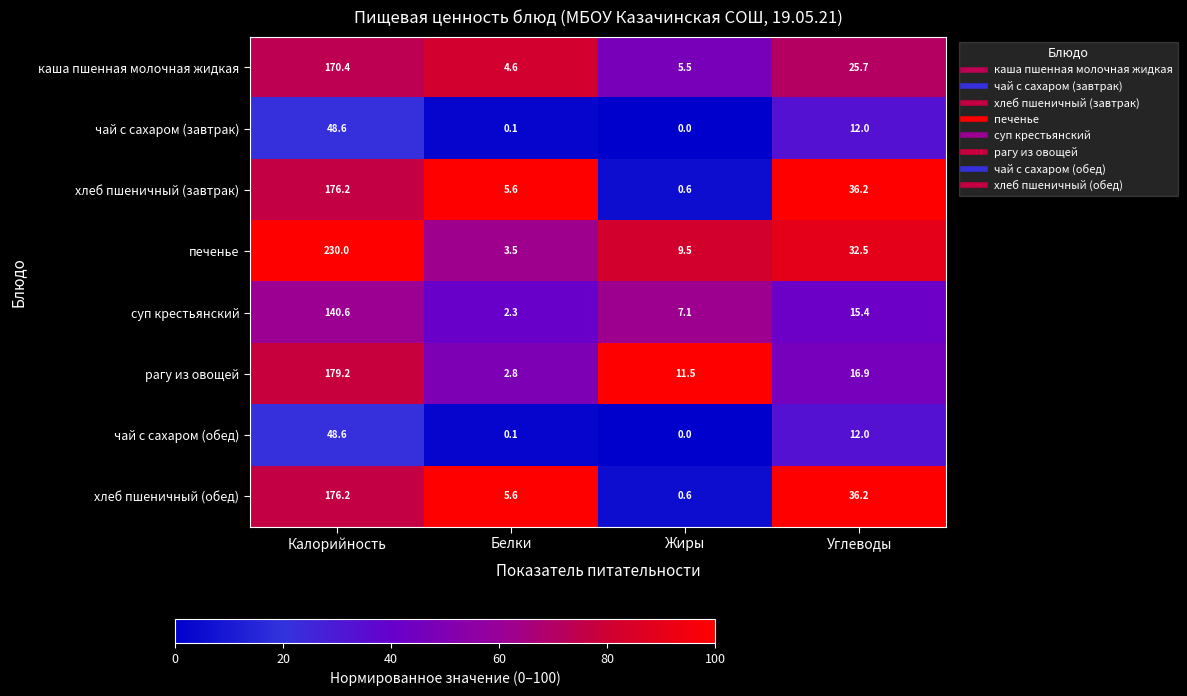

Which label corresponds to the largest value in the chart?

Калорийность